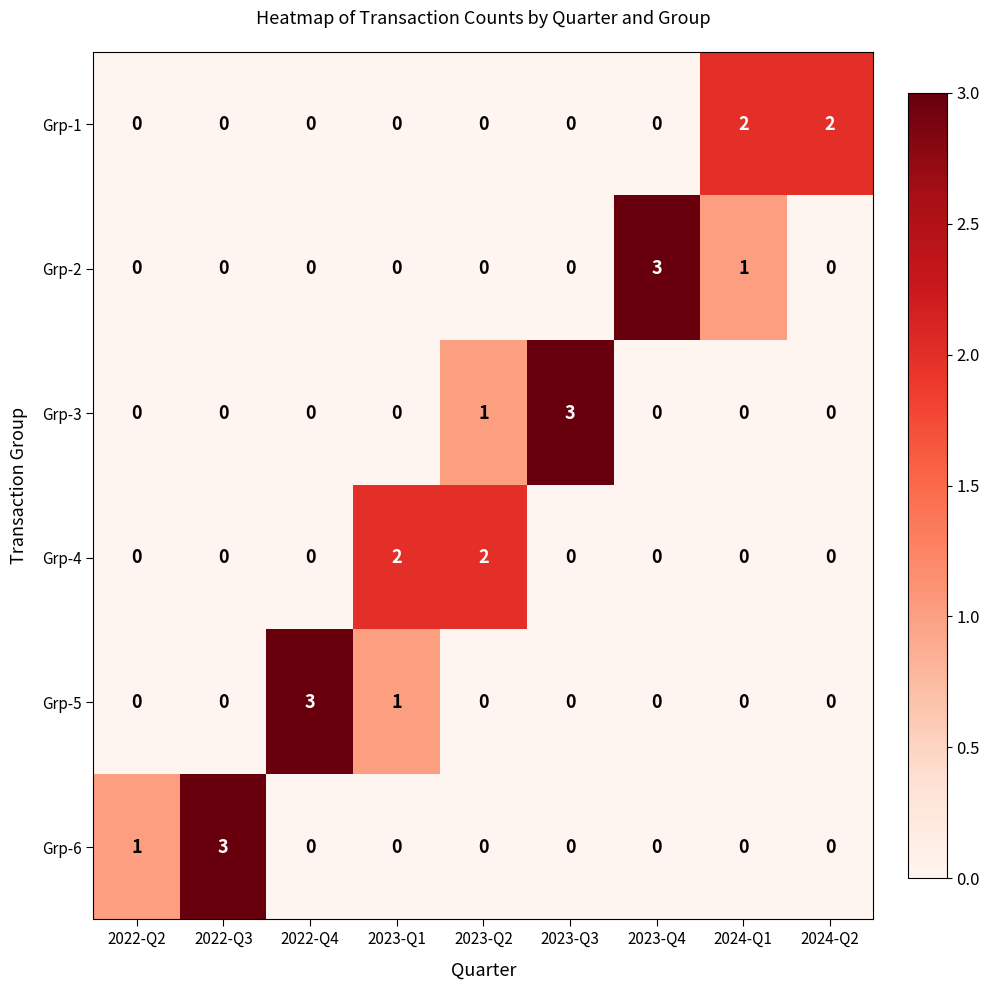

What is the sum of all Grp-5 values?

4